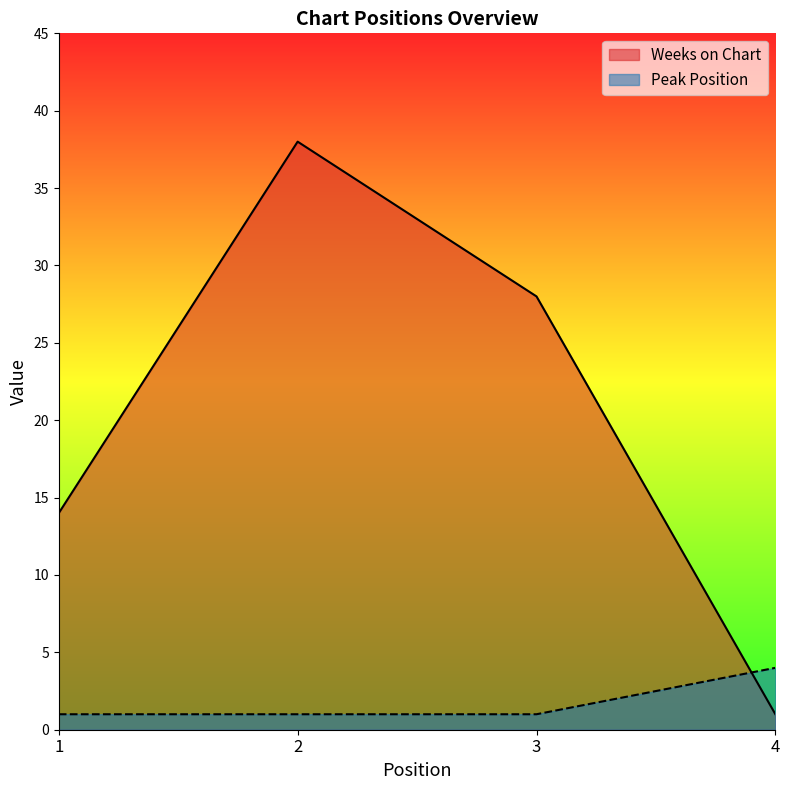

At which label is Weeks on Chart closest to 19?

1